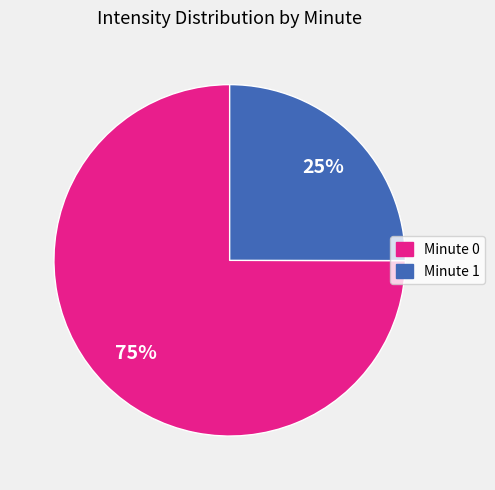

To the nearest percent, what is the average slice percentage?

50%